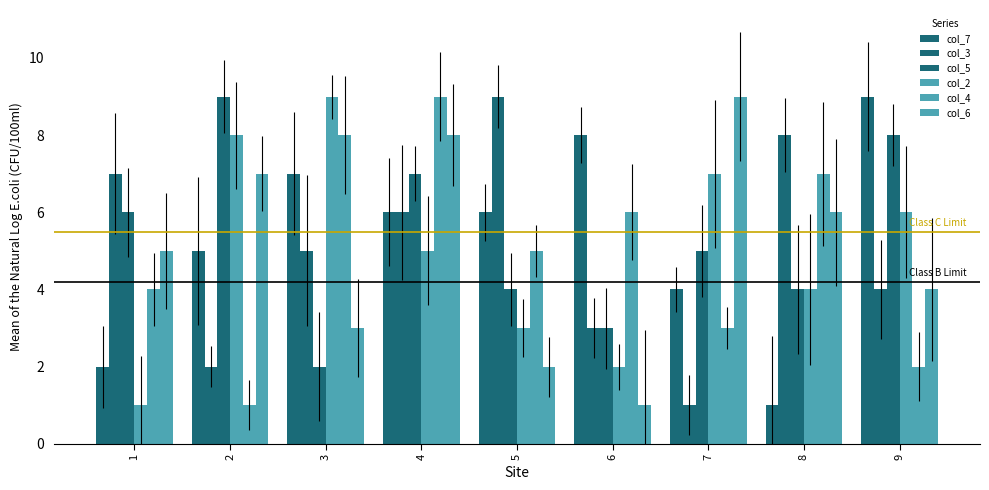

How many groups of bars are there?

9